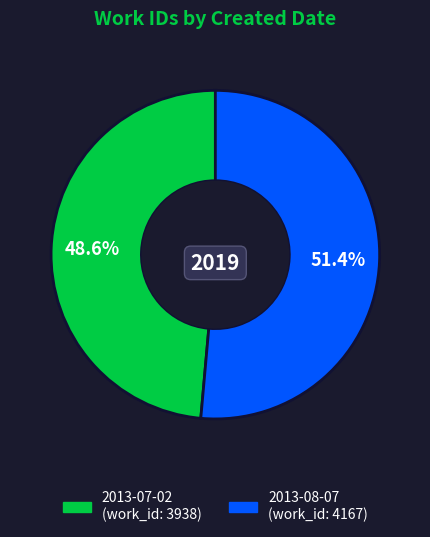

Approximately how many times larger is the value at 2013-07-02 compared to 2013-08-07?

0.9